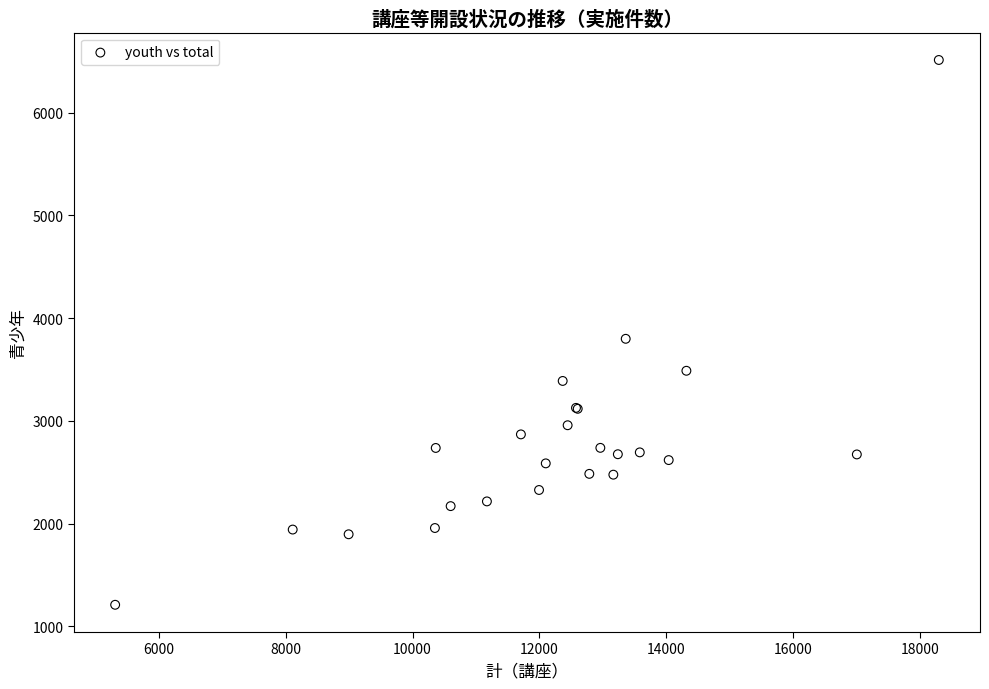

What Y value in the scatter plot is closest to 3861?

3799